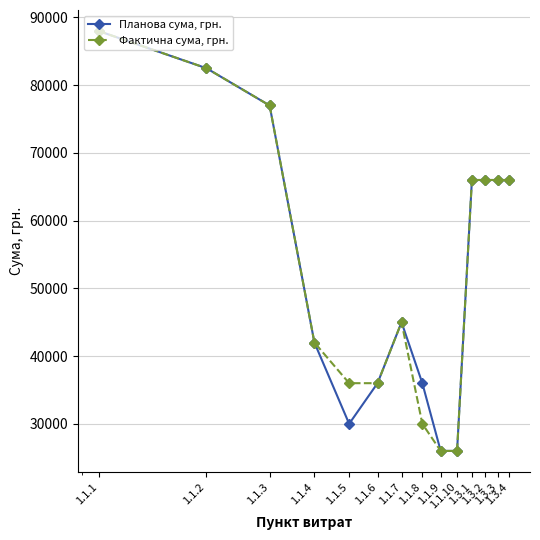

At how many categories does at least one series exceed 70957?

3